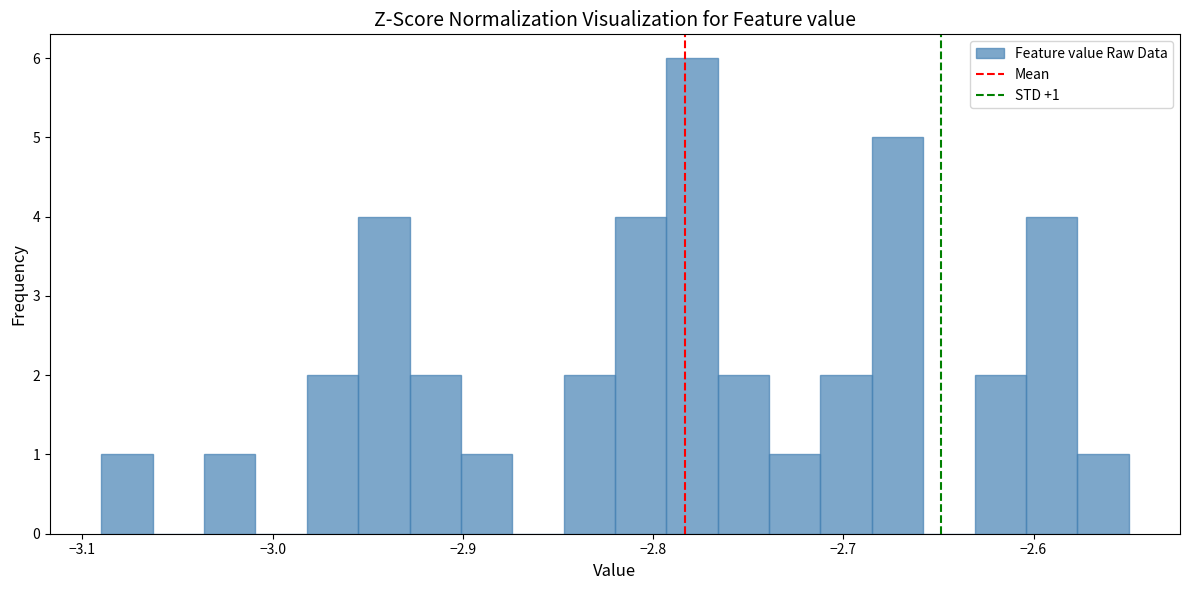

Around what value on the x-axis is the tallest bar? Give the approximate position of its centre, as read against the axis.

-2.78